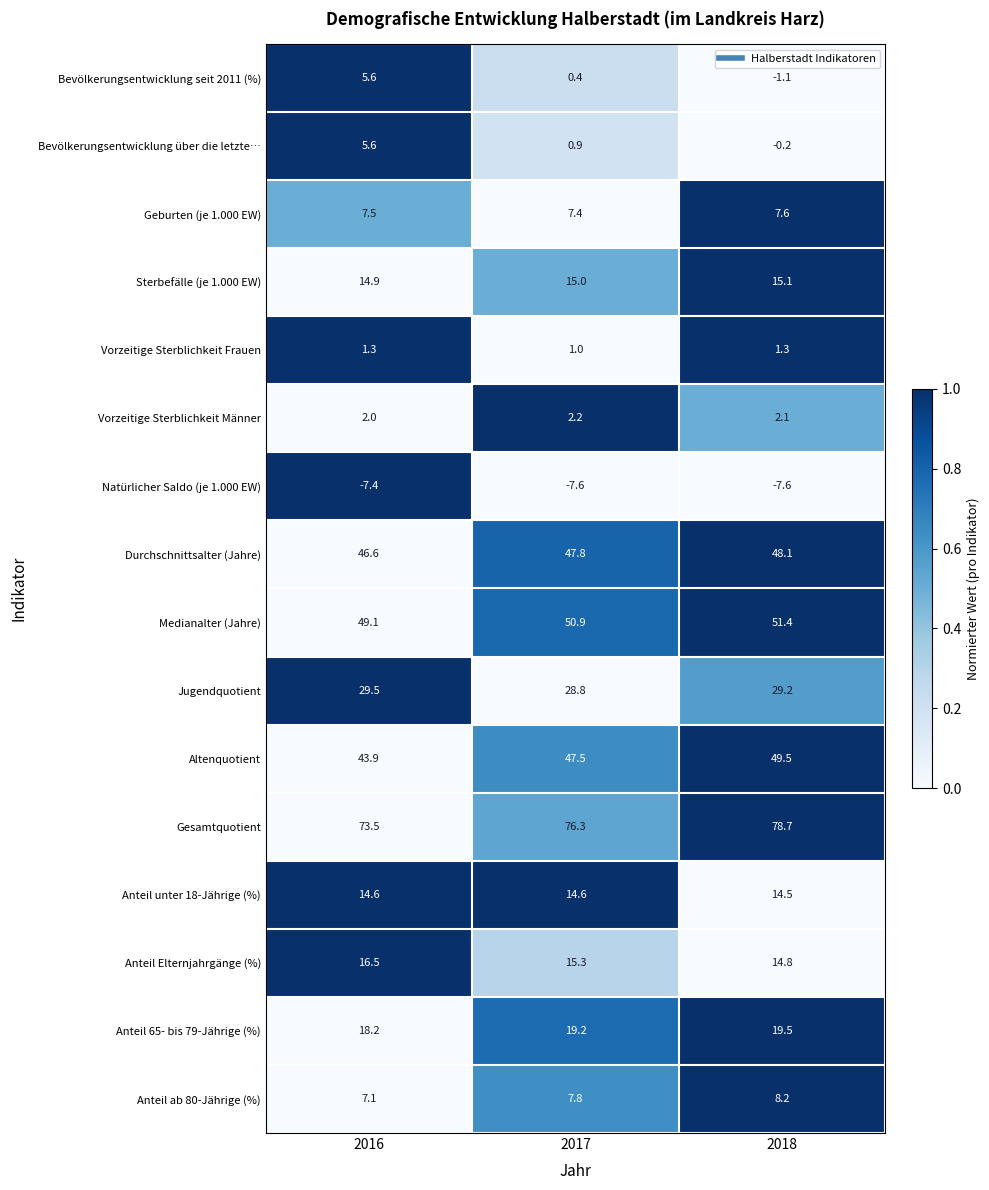

The Anteil Elternjahrgänge (%) series shows 24.9 at 2016. True or false?

False